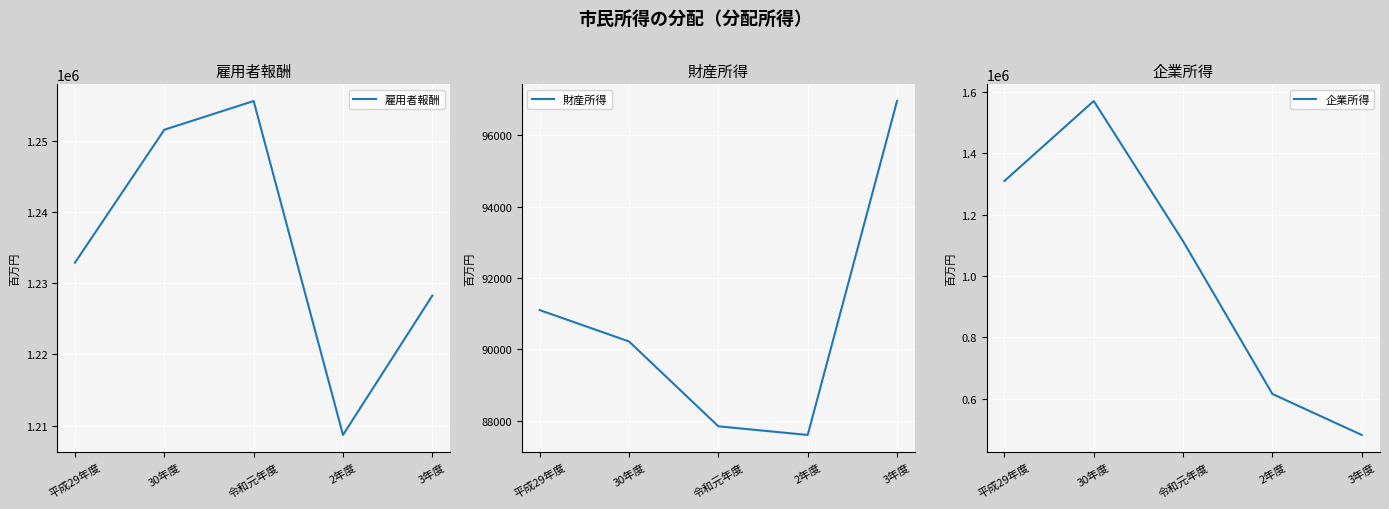

What is the sum of the 雇用者報酬 values at 令和元年度 and 30年度?

2507149